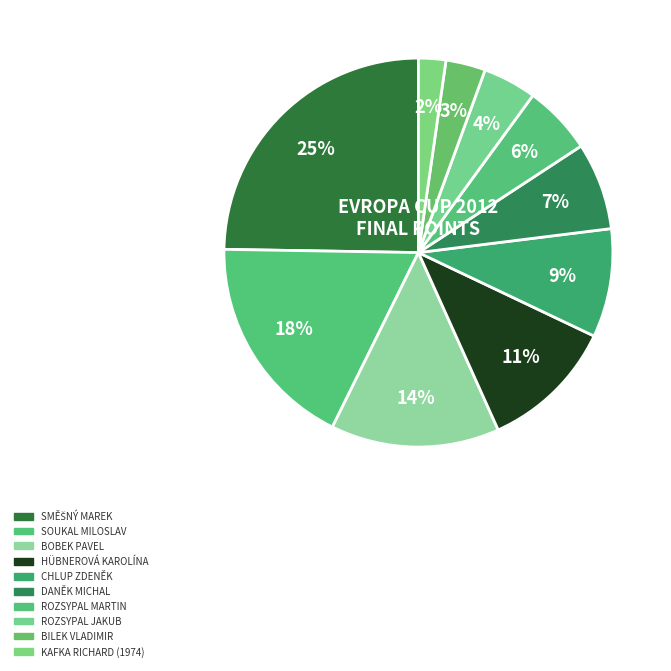

How many slices are in this pie chart?

10